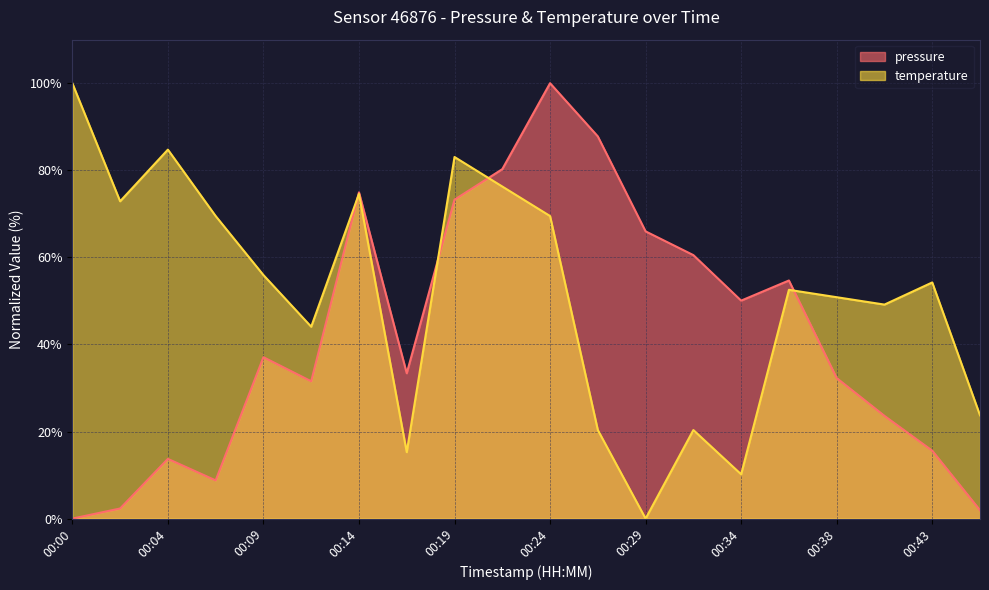

What is the difference between the second highest and second lowest values in the pressure series?

85.9